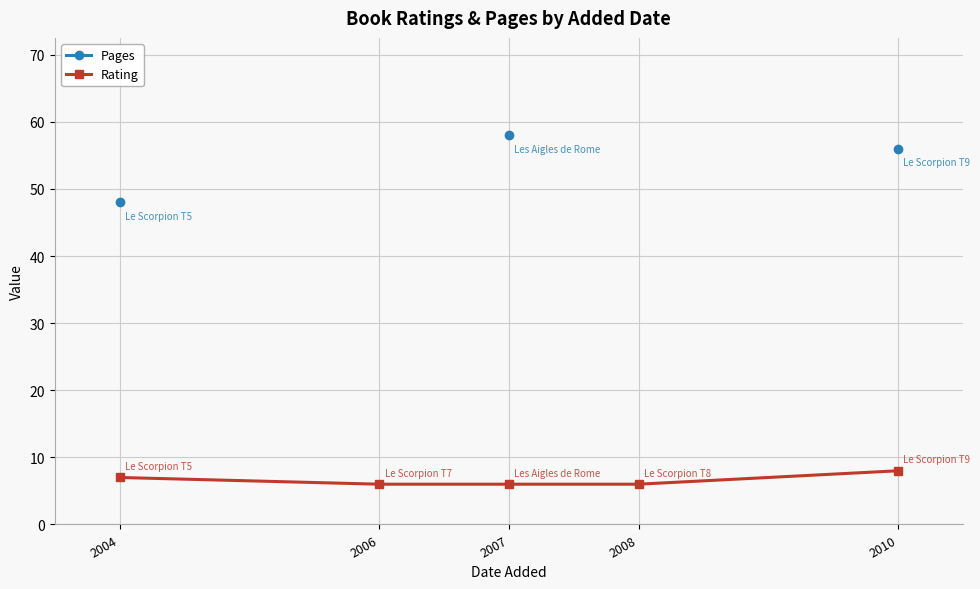

What is the total value across all series at 2007?

64.0